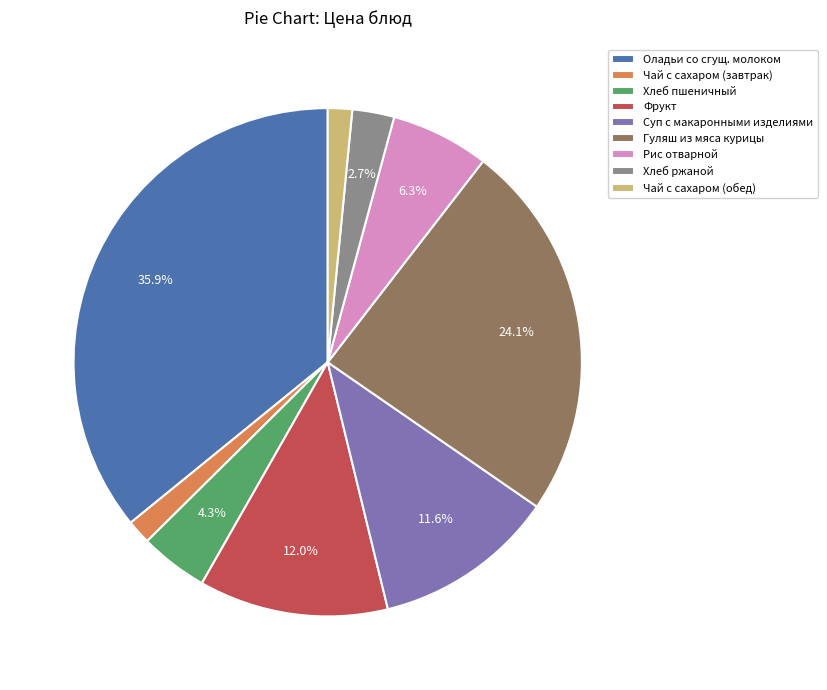

Which has a higher value, Фрукт or Чай с сахаром (обед)?

Фрукт